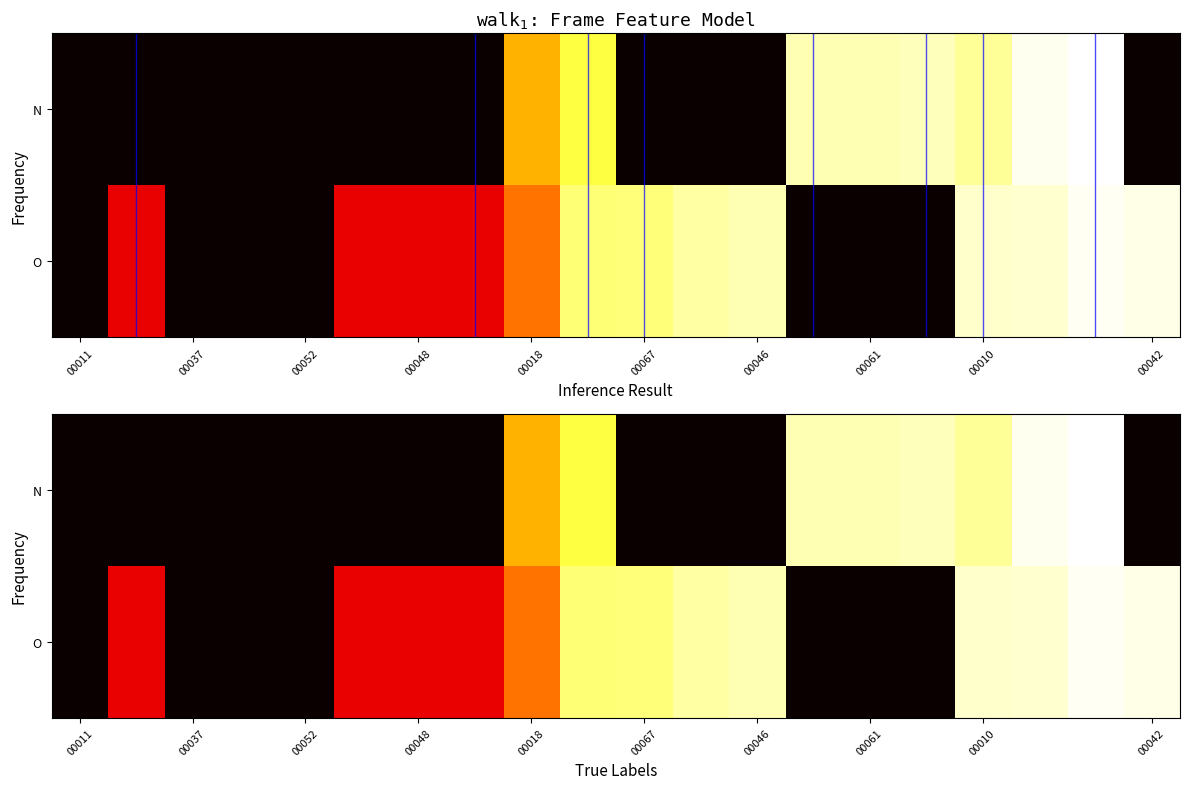

Rank the series by their maximum value, from lowest to highest.

O, N